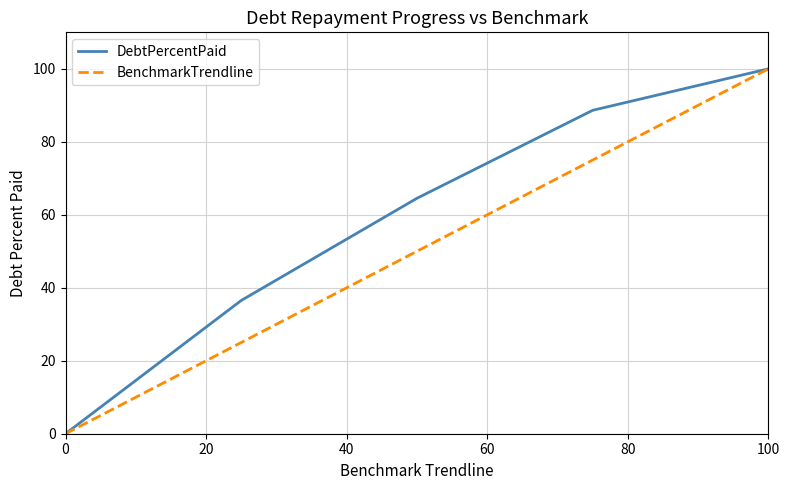

What is the maximum value for DebtPercentPaid?

100.0